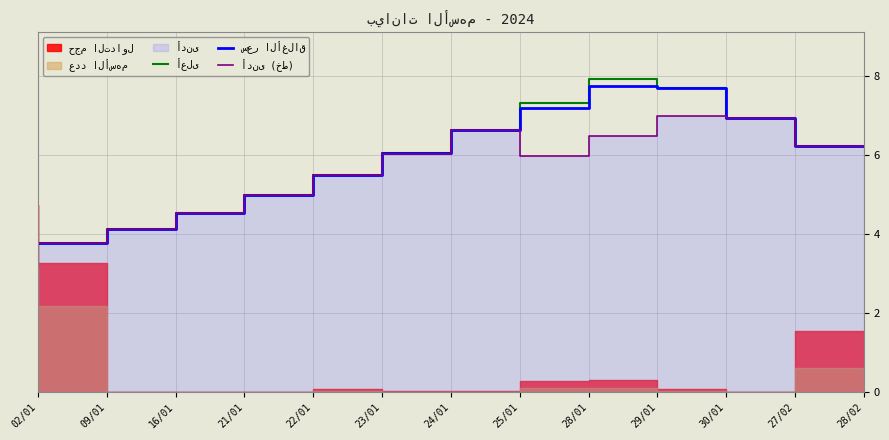

Reading right to left, what are all the values shown in this chart?

أعلى: 28/02=6.2	27/02=6.9	30/01=7.7	29/01=7.9	28/01=7.3	25/01=6.7	24/01=6.0	23/01=5.5	22/01=5.0	21/01=4.5	16/01=4.1	09/01=3.8	02/01=3.8
سعر الأغلاق: 28/02=6.2	27/02=6.9	30/01=7.7	29/01=7.8	28/01=7.2	25/01=6.7	24/01=6.0	23/01=5.5	22/01=5.0	21/01=4.5	16/01=4.1	09/01=3.8	02/01=3.8
أدنى (خط): 28/02=6.2	27/02=6.9	30/01=7.0	29/01=6.5	28/01=6.0	25/01=6.7	24/01=6.0	23/01=5.5	22/01=5.0	21/01=4.5	16/01=4.1	09/01=3.8	02/01=3.8